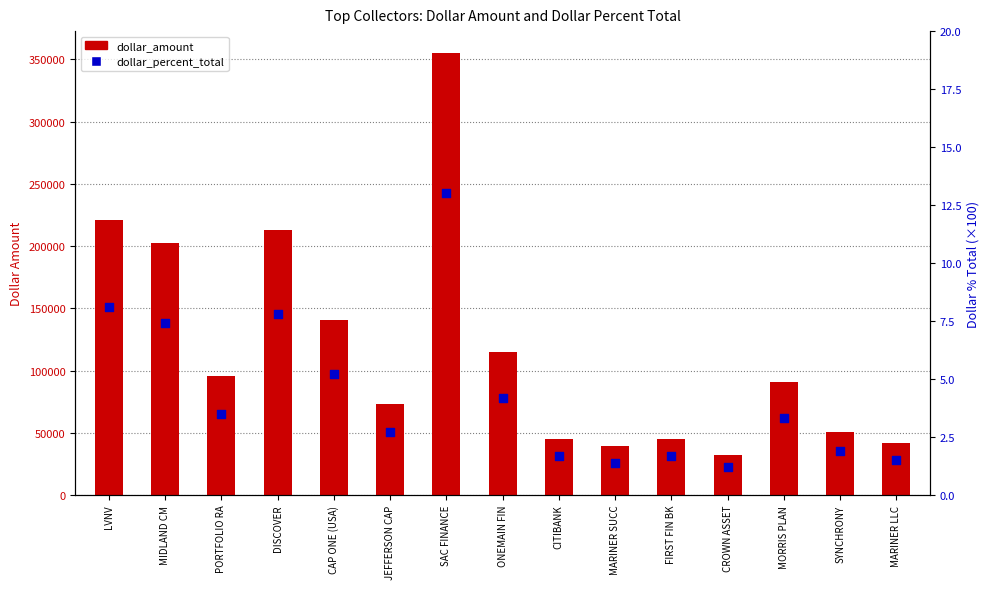

Which series reaches the maximum Y coordinate?

dollar_amount